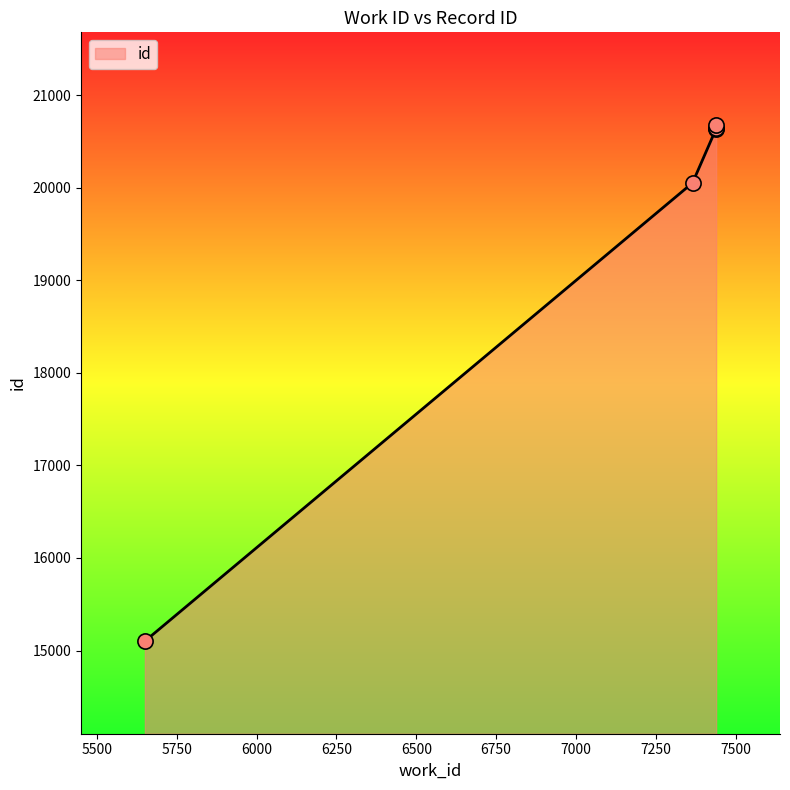

Between 7438 and 7365, which is larger?

7438